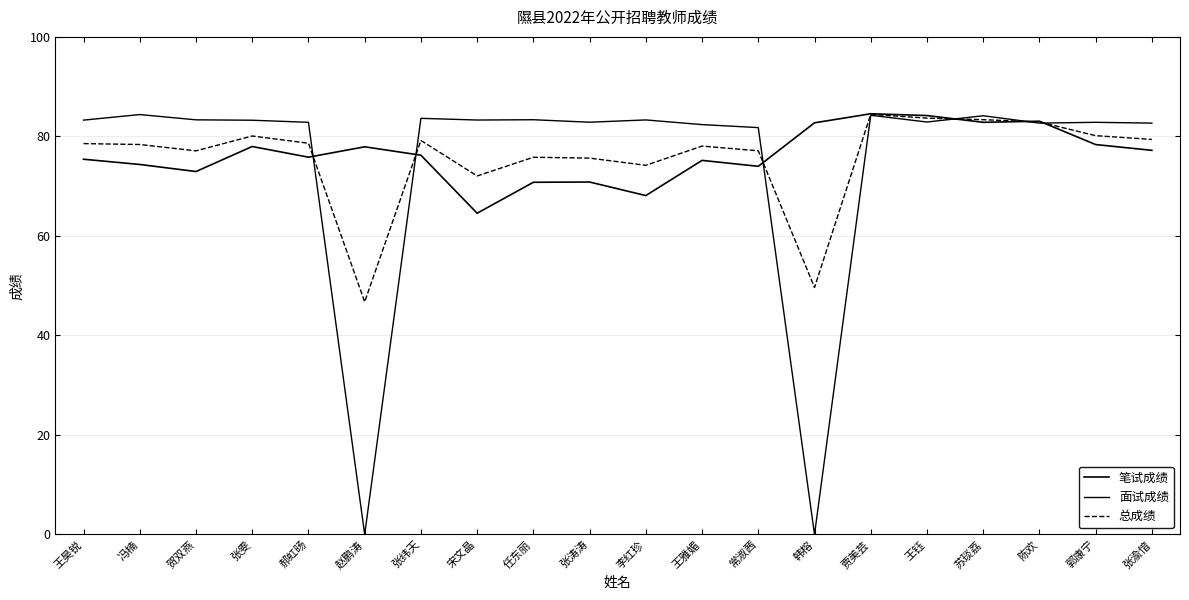

Does the chart have visible grid lines?

Yes